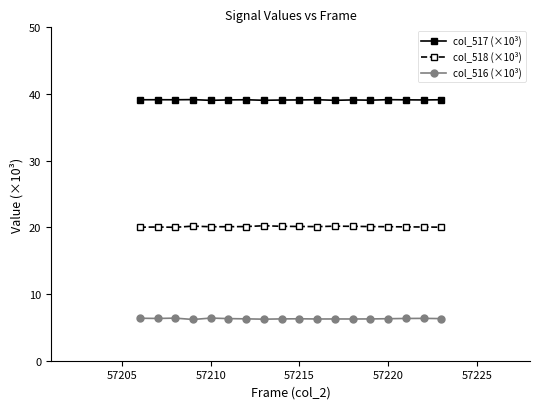

What is the difference between the second highest and second lowest values in the col_517 (×10³) series?

0.1